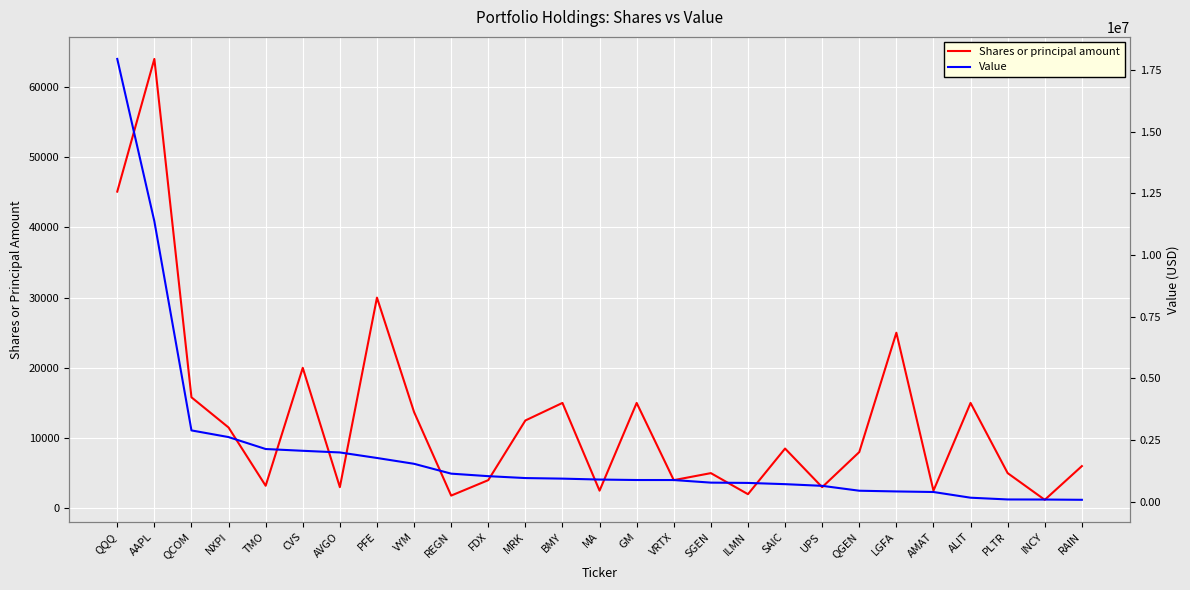

Rank the series at MA from highest to lowest value.

Value, Shares or principal amount